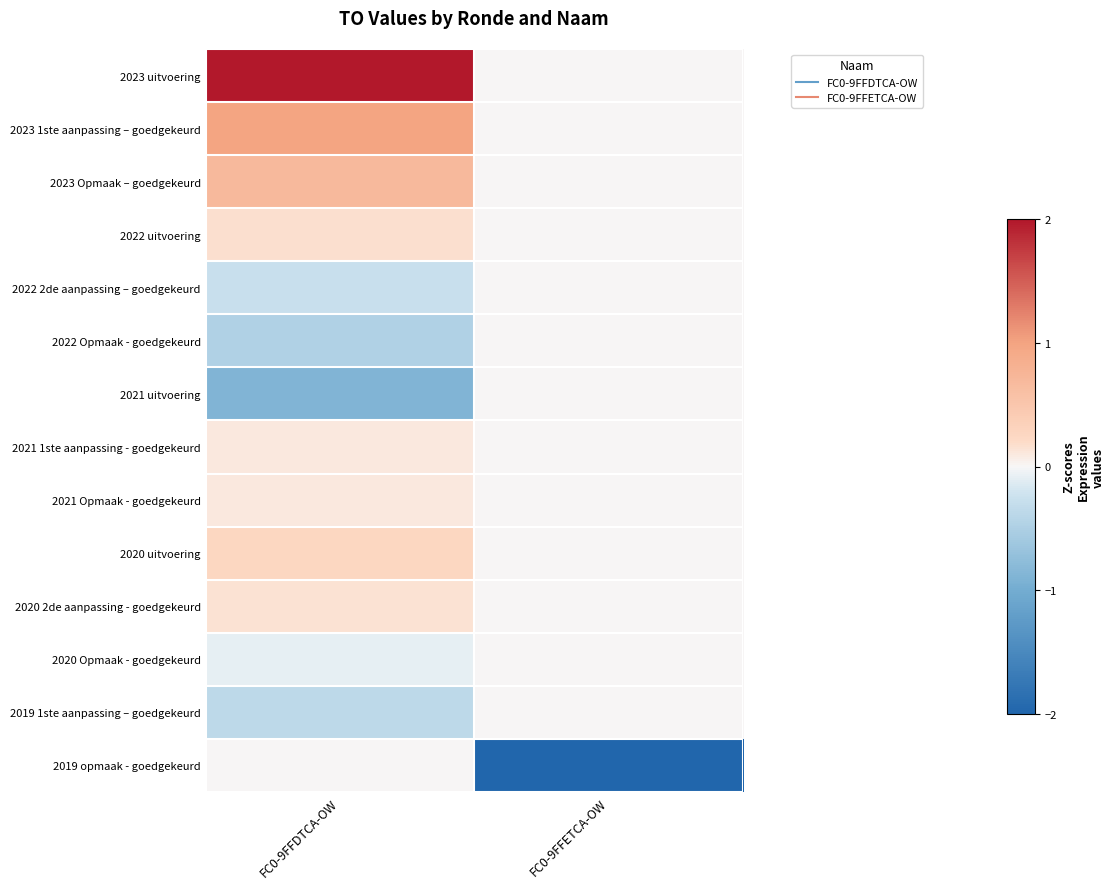

At which category is the sum across all series the highest?

FC0-9FFDTCA-OW